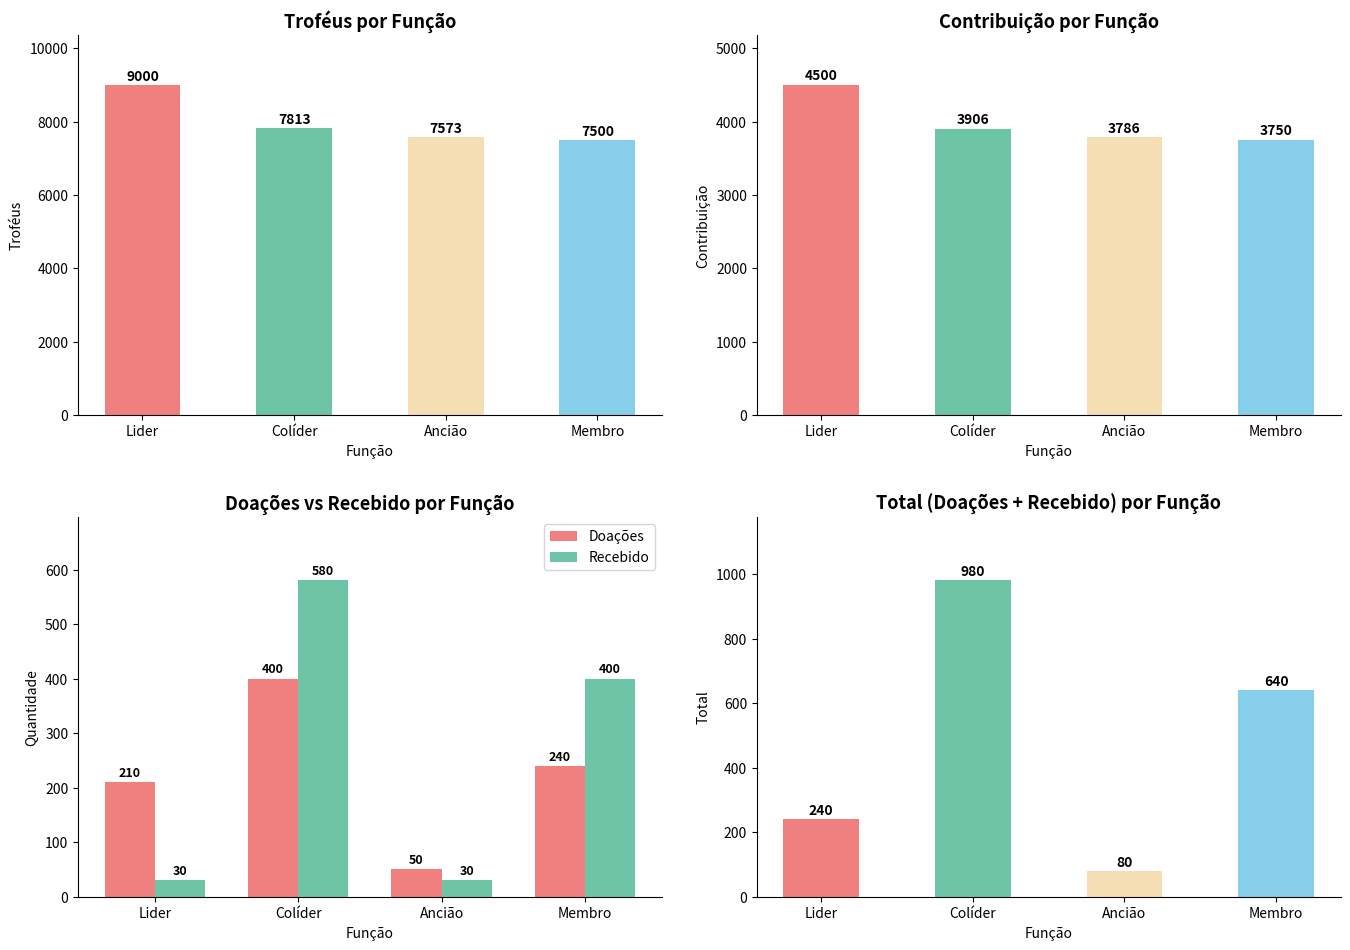

Reading left to right, what are all the values shown in this chart?

Troféus: 9000	7813	7573	7500
Contribuição: 4500	3906	3786	3750
Doações: 210	400	50	240
Recebido: 30	580	30	400
Total (Doações+Recebido): 240	980	80	640